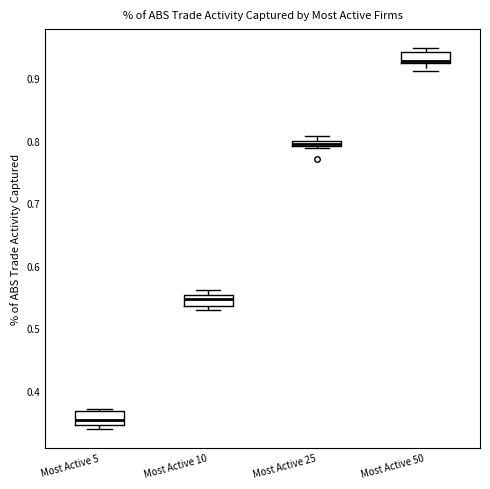

Which box has the highest median line?

Most Active 50